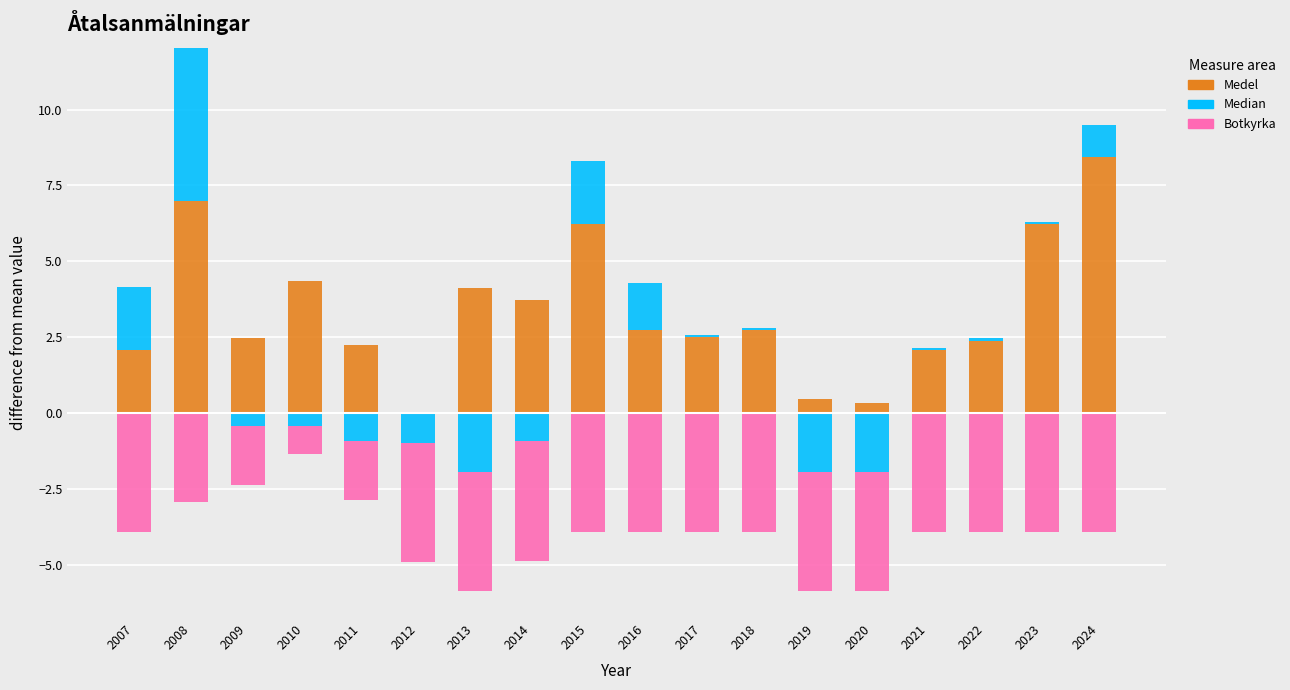

Which series has the largest range (max minus min)?

Medel